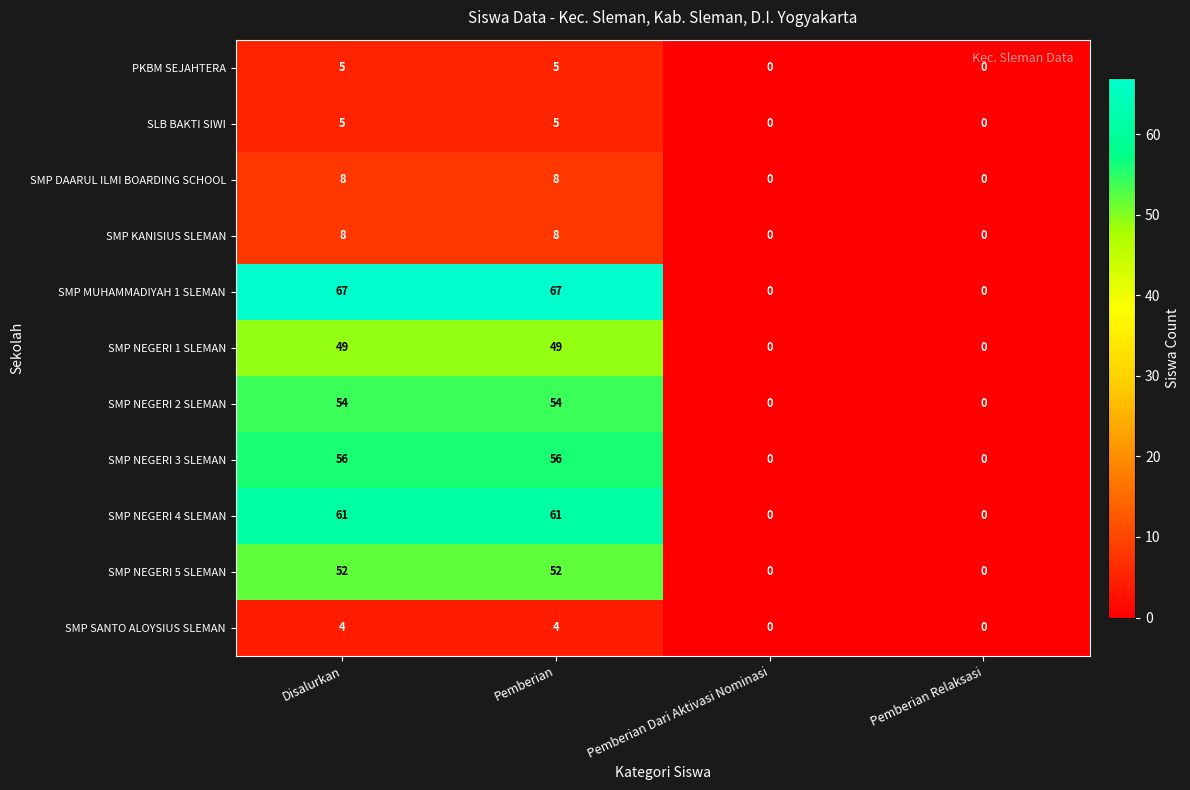

Which series has the widest spread of values?

SMP MUHAMMADIYAH 1 SLEMAN